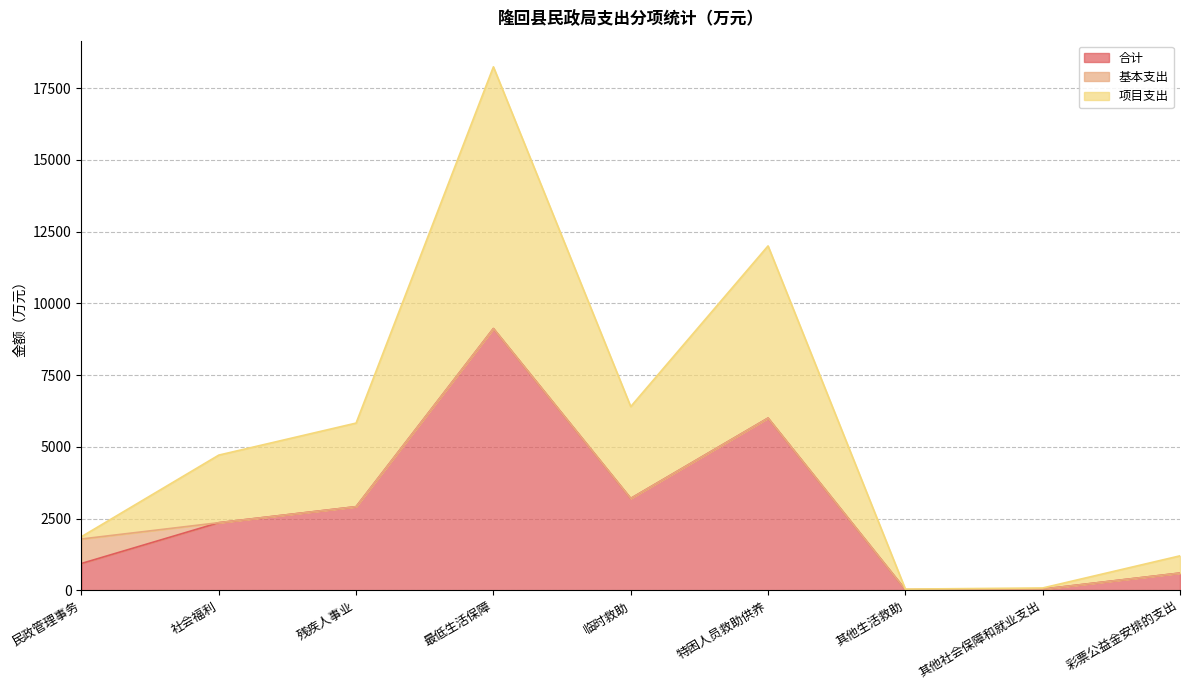

What is the maximum value for 合计?

9120.0